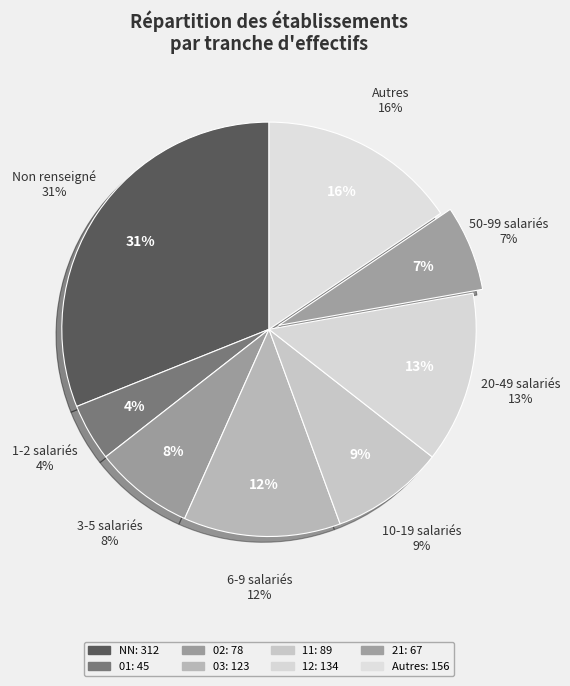

True or false: 12 accounts for 27% of the total.

False